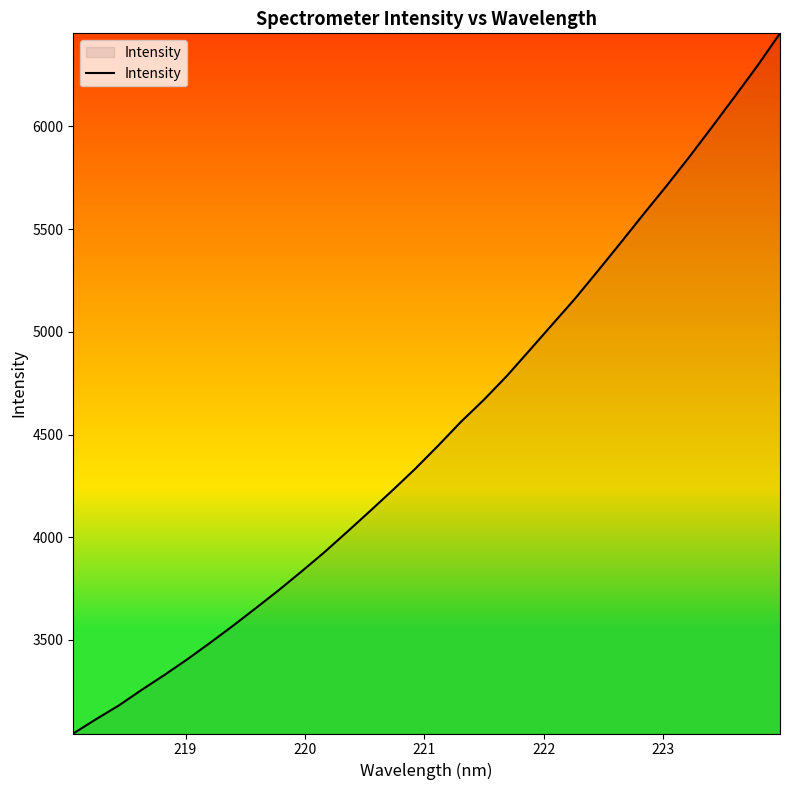

What is the maximum value shown in the chart?

6452.8